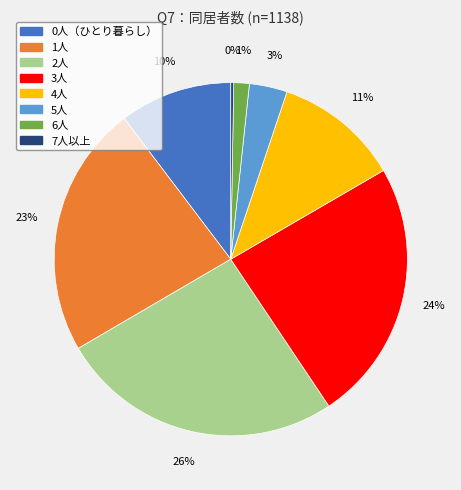

Between 5人 and 6人, which is larger?

5人